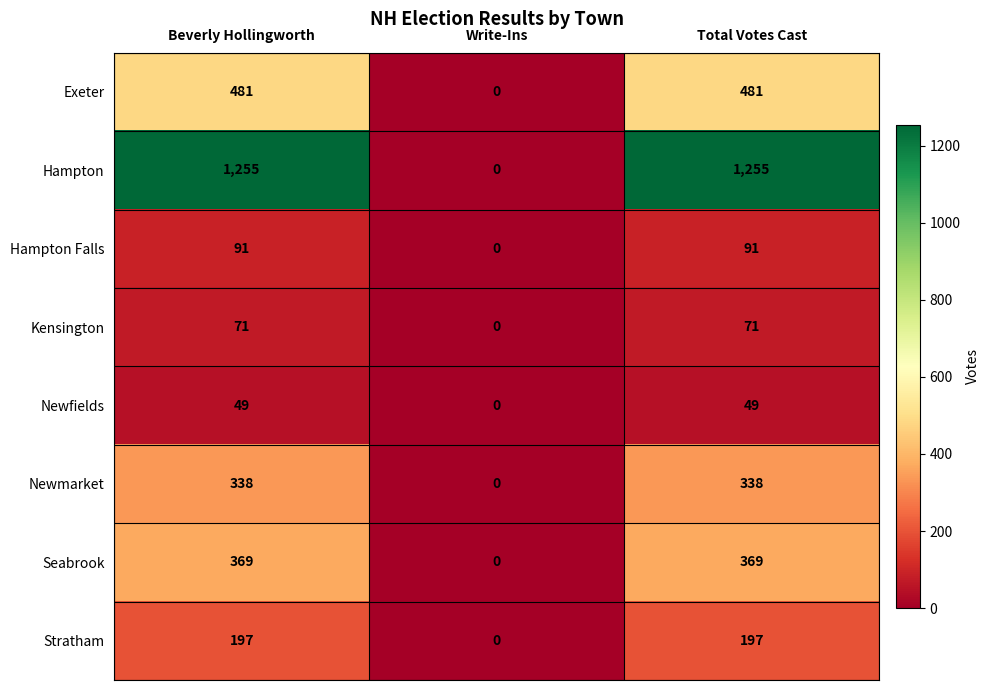

At which label is Exeter closest to 240?

Write-Ins